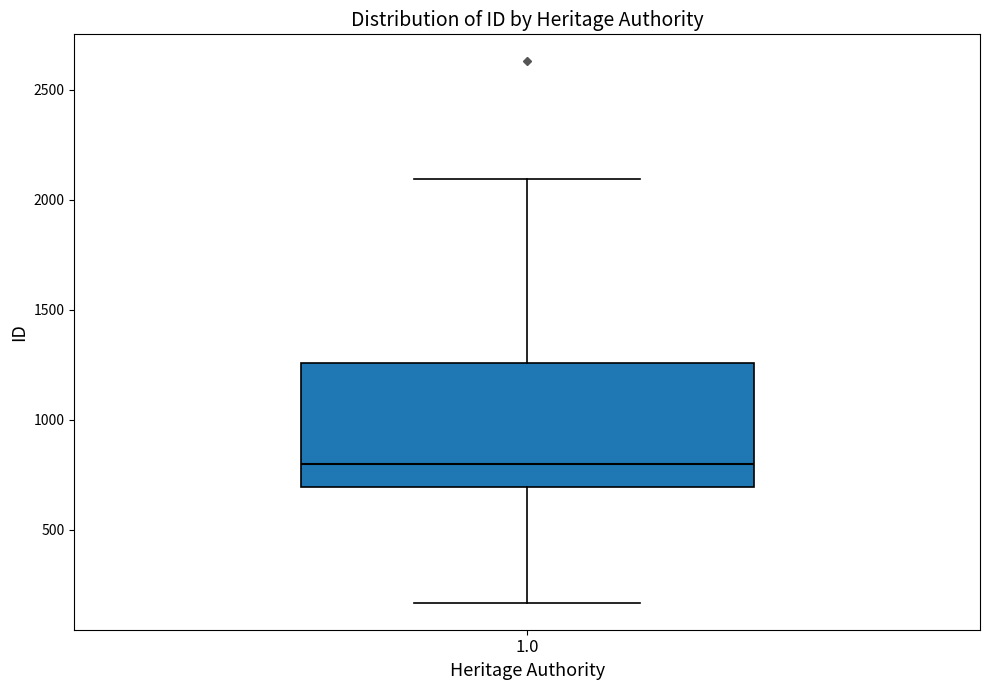

Where is the upper edge of the box at x = 1.0 on the y-axis? The values are not printed on the chart, so give them approximately, as read against the axis.

1250